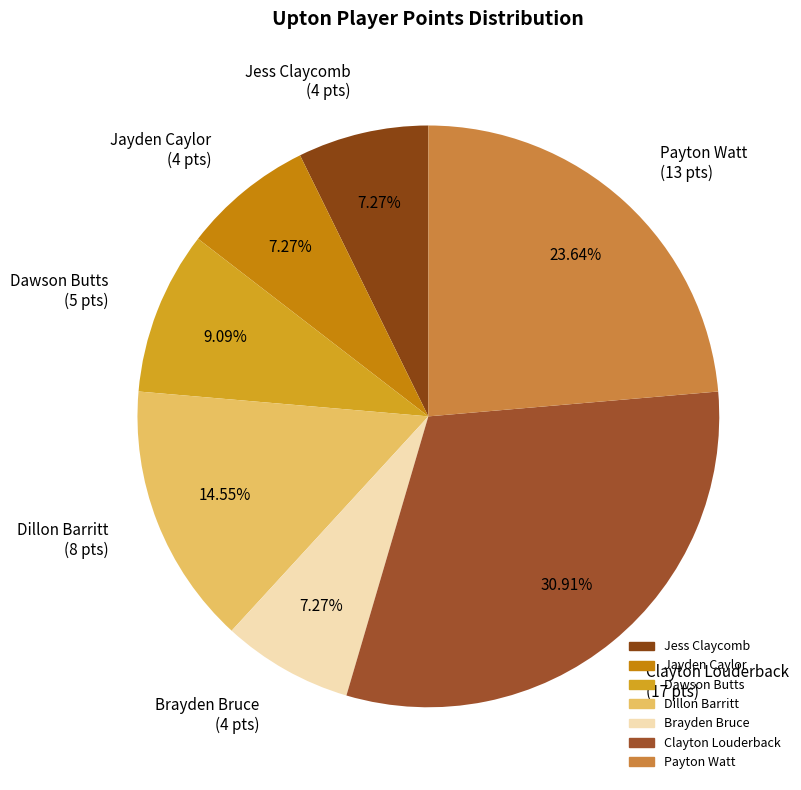

Count the number of slices in the pie.

7